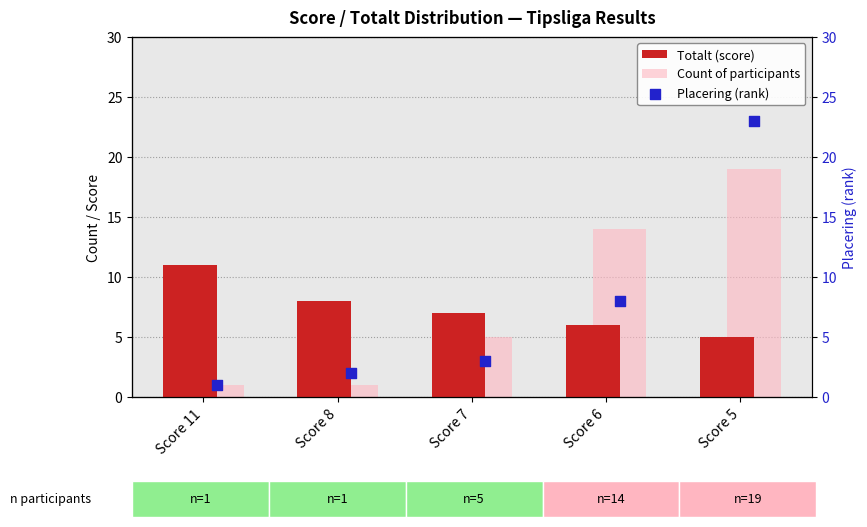

Which series reaches the minimum Y coordinate?

Count of participants